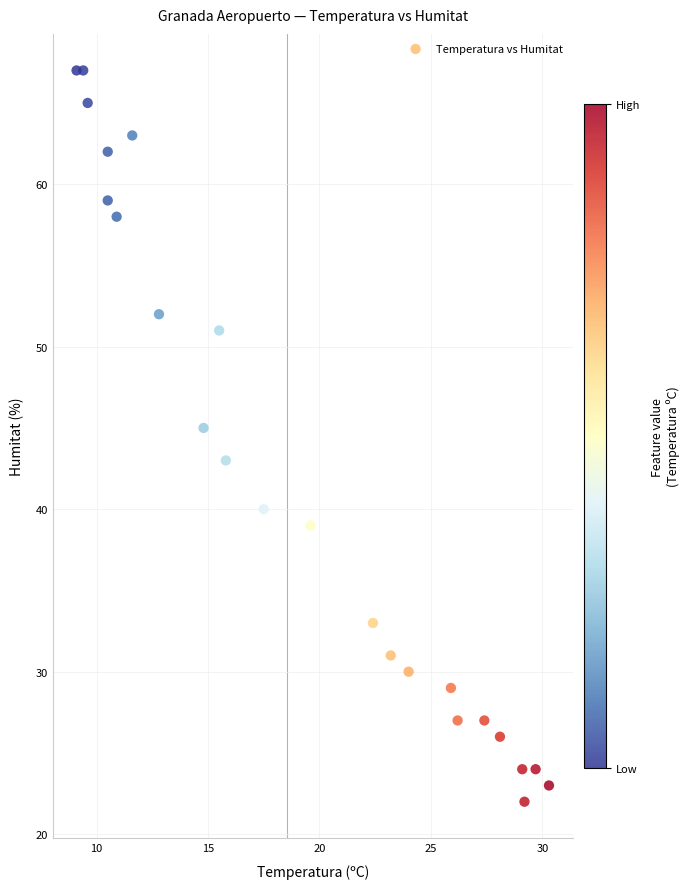

What is the range of Y values (max minus min)?

45